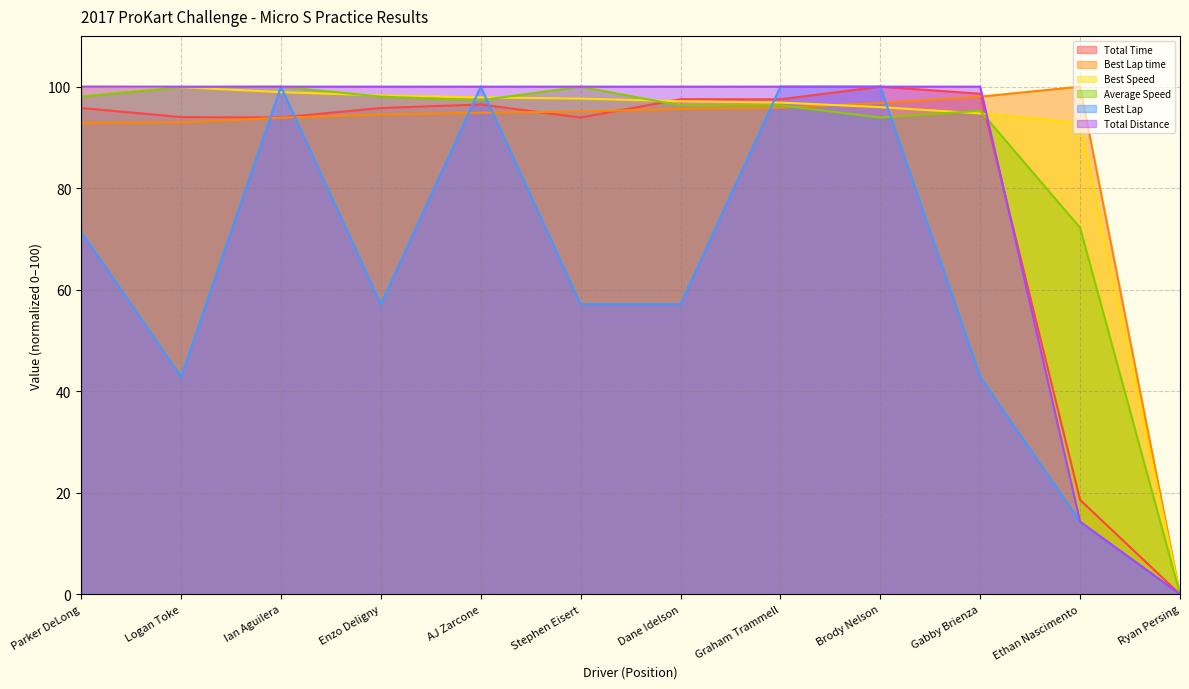

Which series changed the most between Brody Nelson and Gabby Brienza?

Best Lap